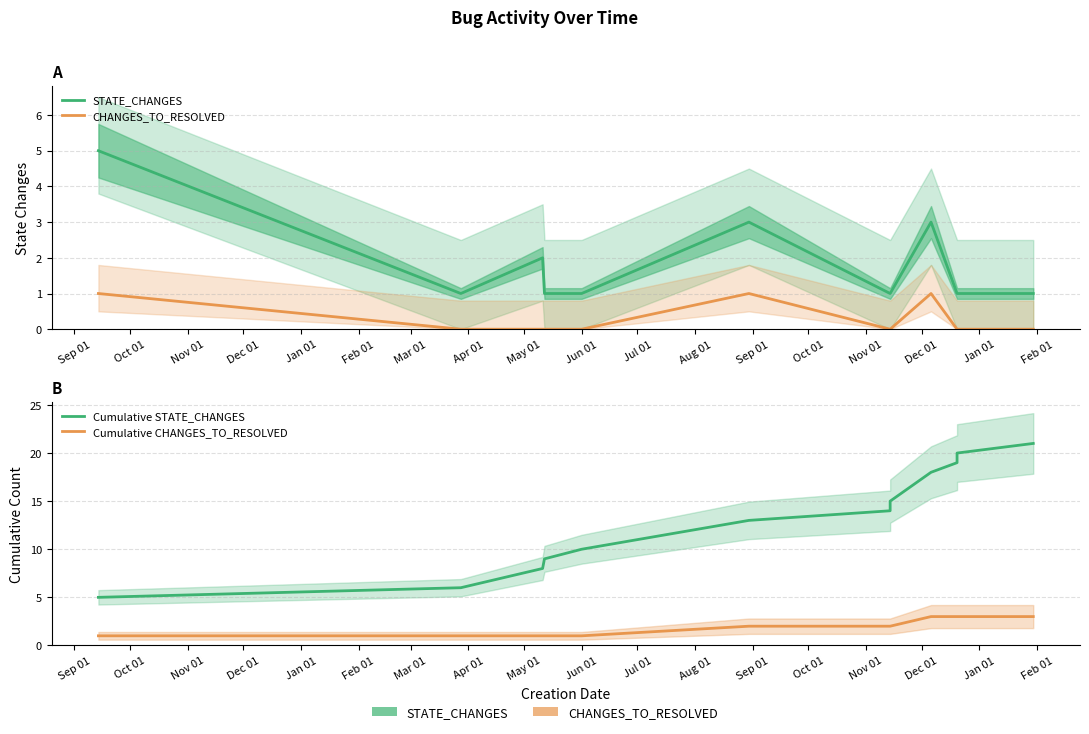

Rank the series by their maximum value, from lowest to highest.

CHANGES_TO_RESOLVED, Cumulative CHANGES_TO_RESOLVED, STATE_CHANGES, Cumulative STATE_CHANGES